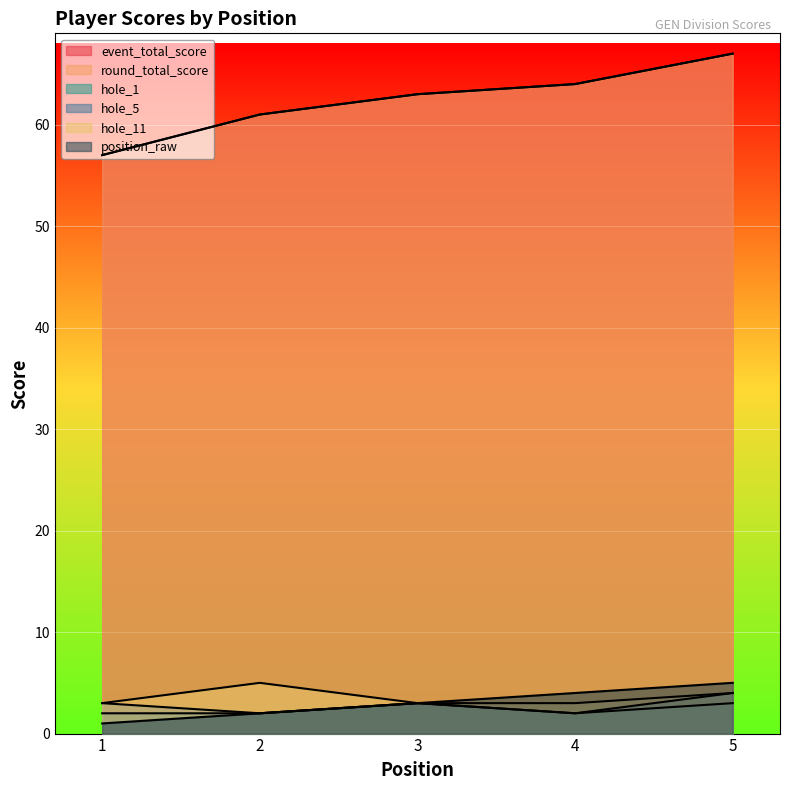

True or false: position_raw and hole_5 cross at least once.

False